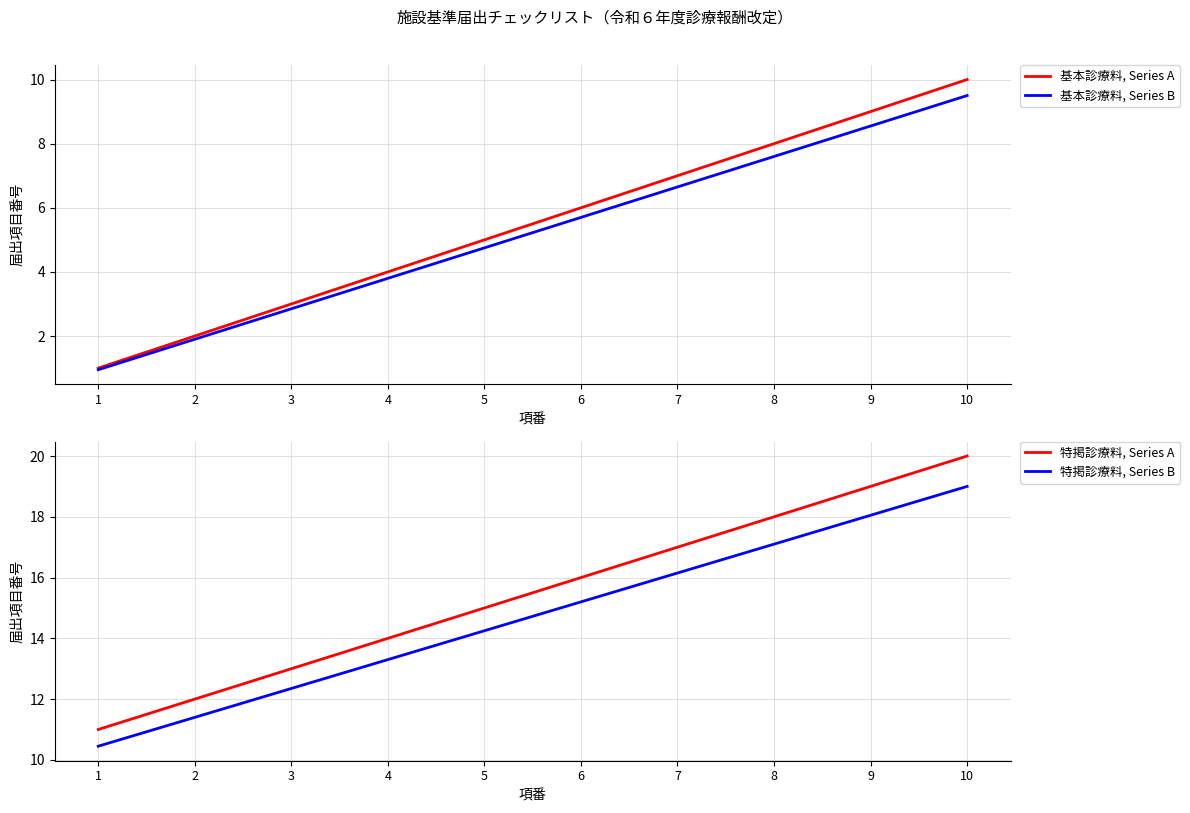

How many categories are shown in the chart?

10